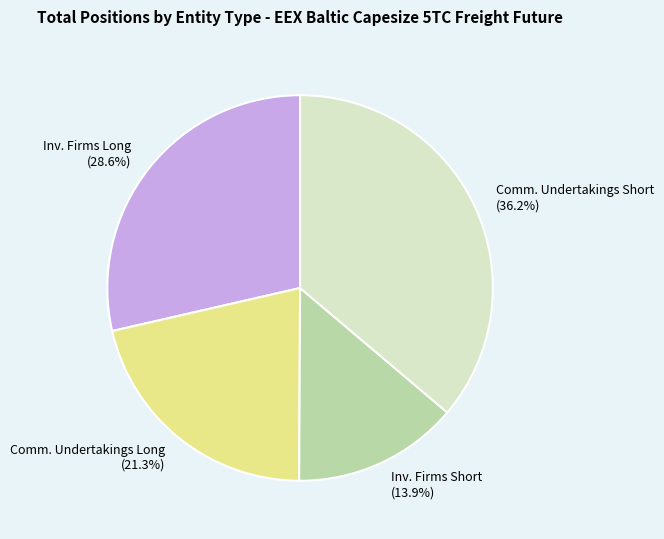

How many segments does this pie chart have?

4